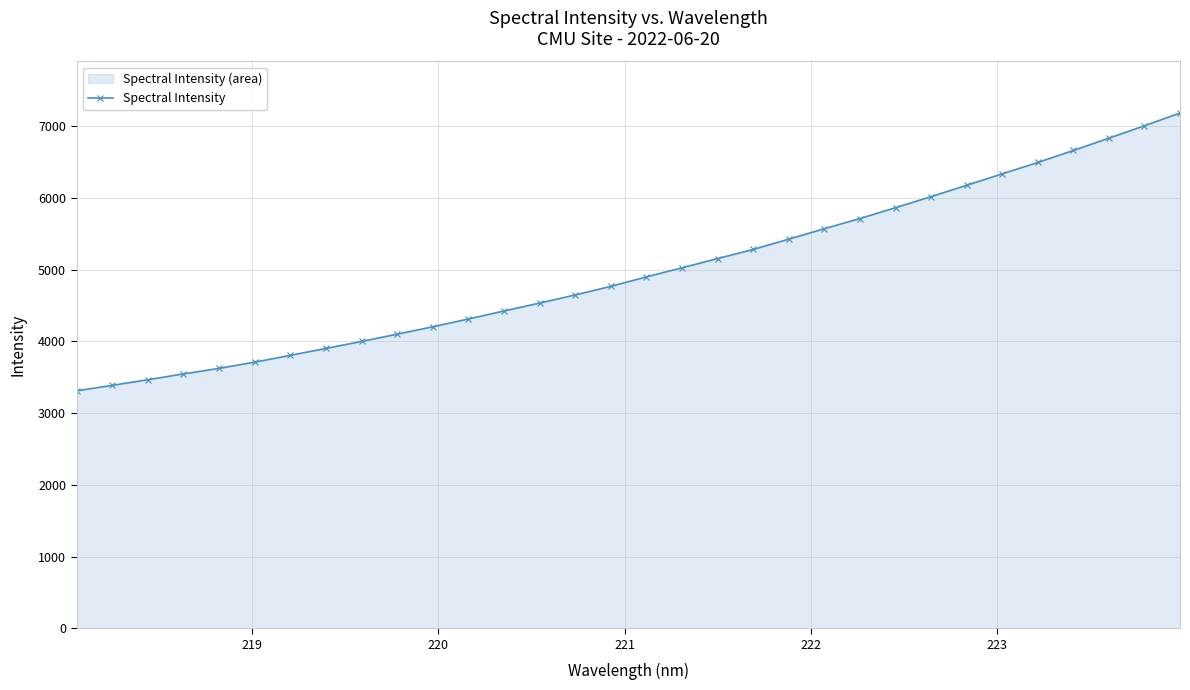

What is the value of the 1st point from the left?

3309.1